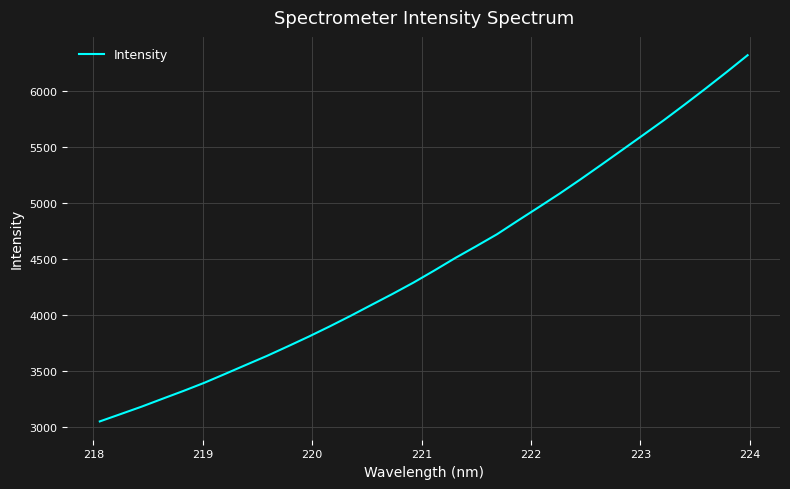

What is the smallest value displayed?

3051.7